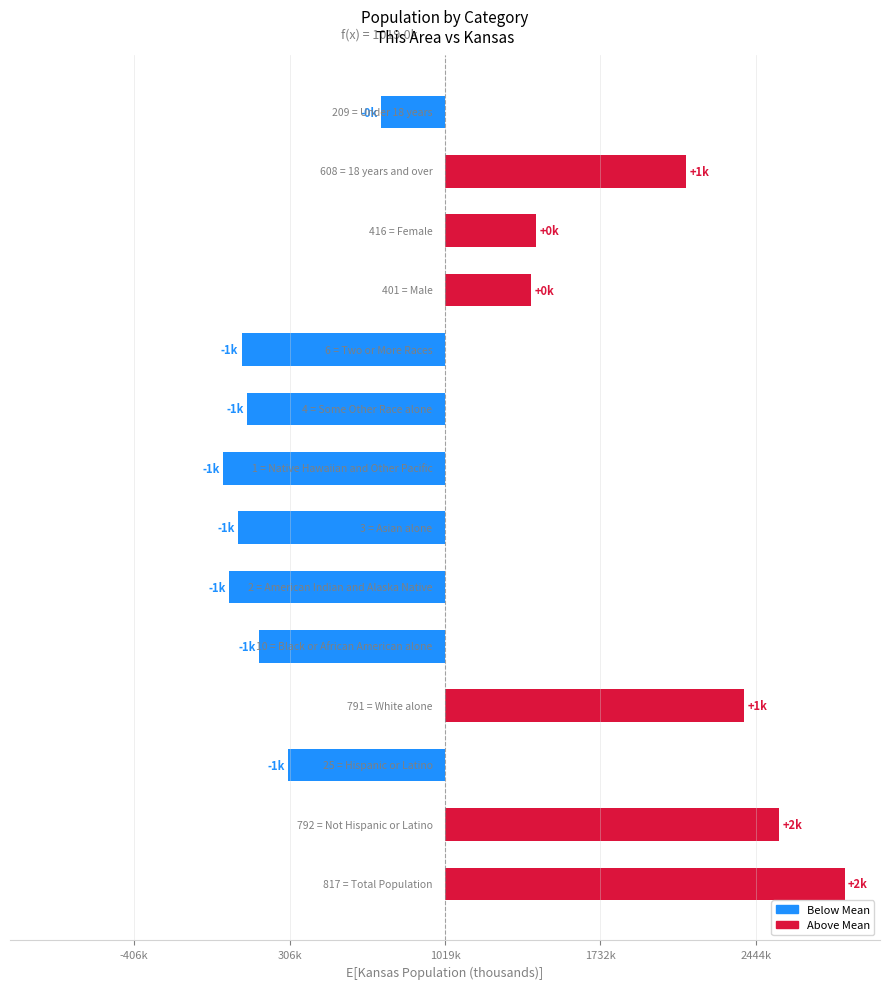

Are the bars grouped side by side (vs. stacked)?

No